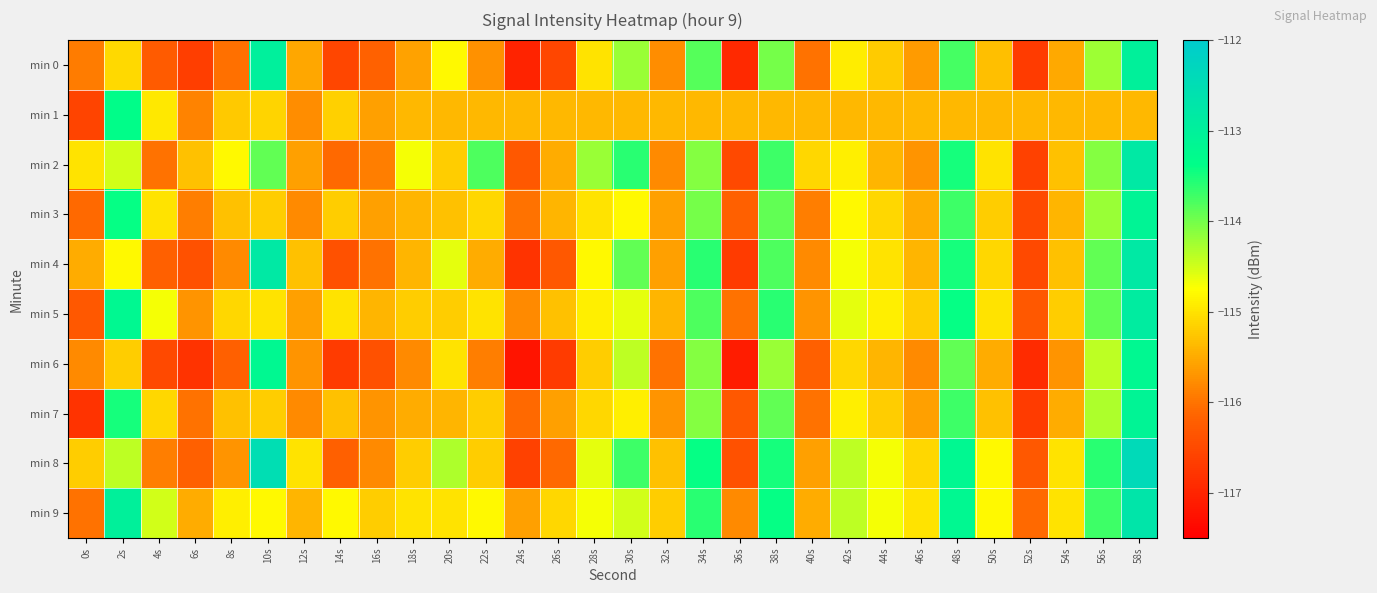

What is the minimum value shown in the chart?

-117.2